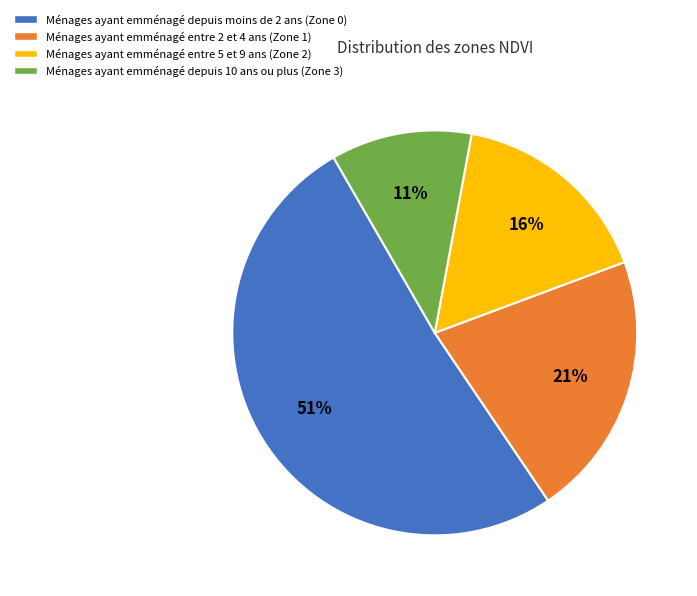

What is the largest slice in the pie chart?

Ménages ayant emménagé depuis moins de 2 ans (Zone 0)